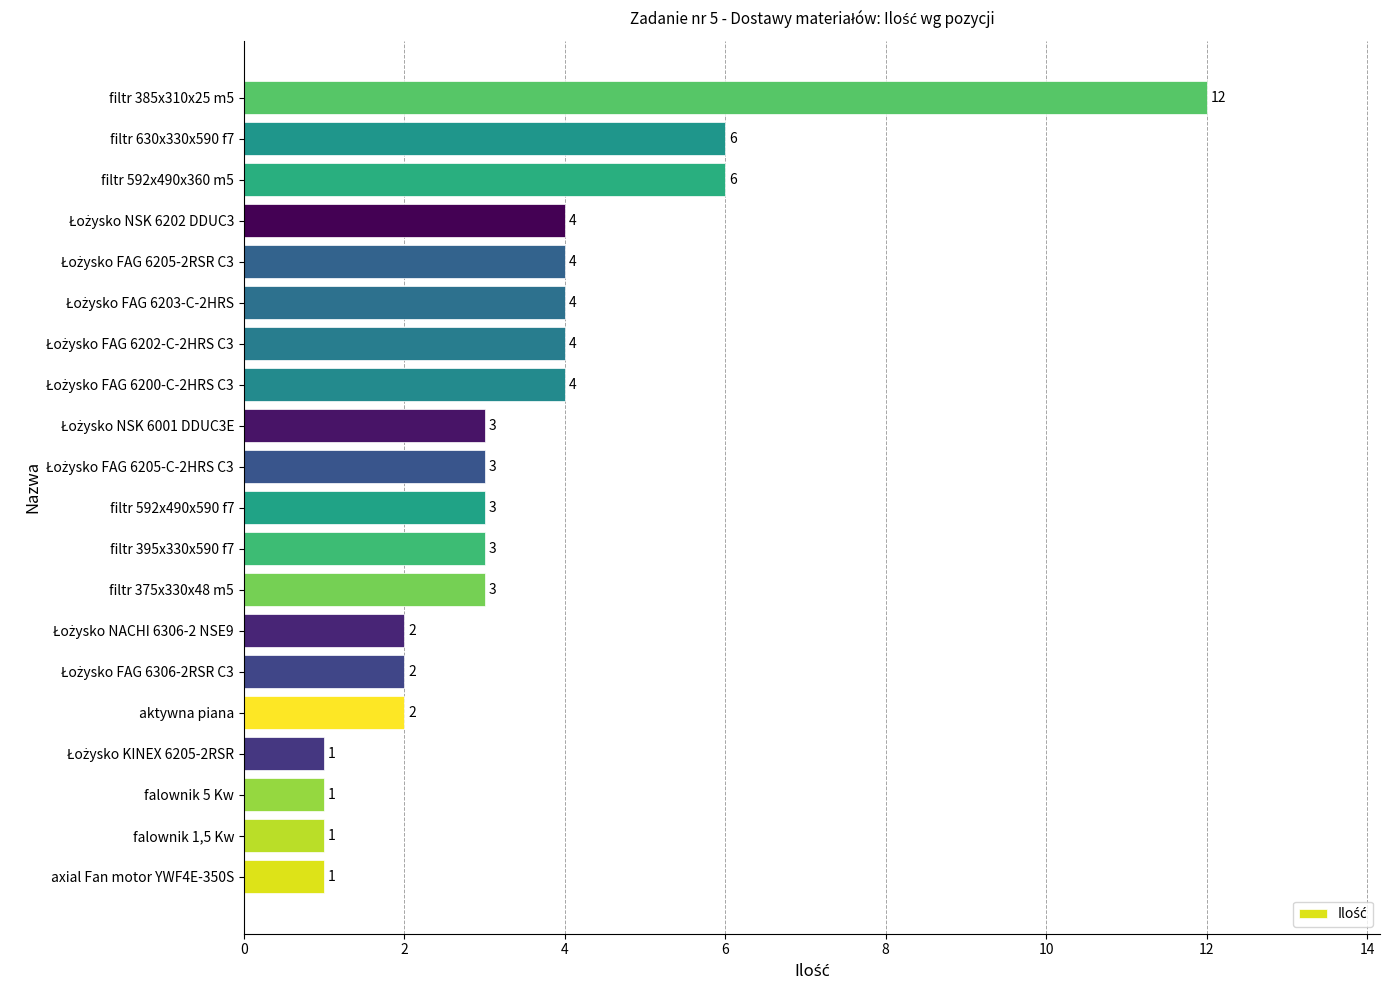

Which has a higher value, filtr 395x330x590 f7 or axial Fan motor YWF4E-350S?

filtr 395x330x590 f7